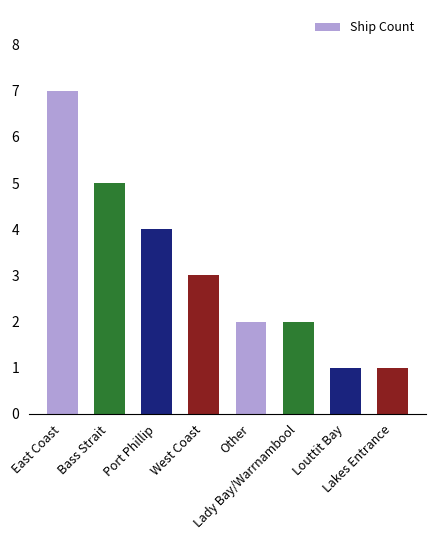

What is the difference between the values at West Coast and Lakes Entrance?

2